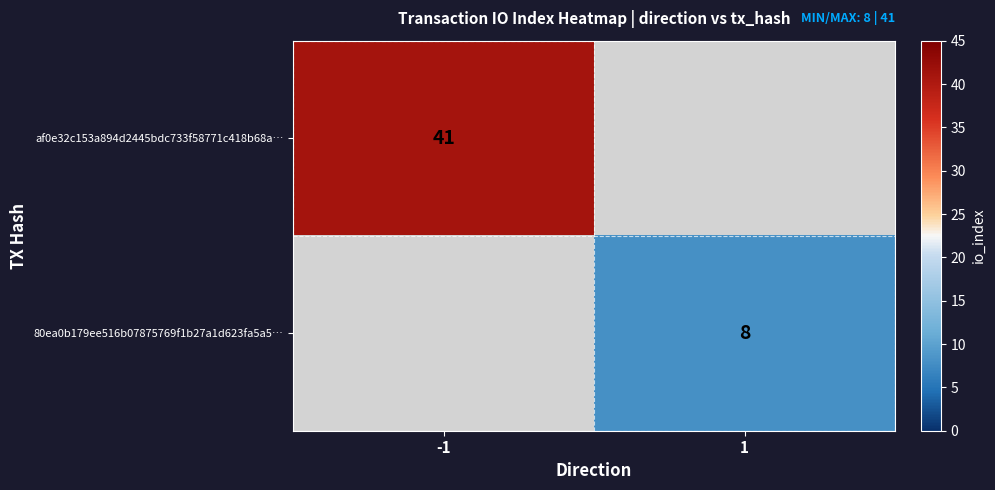

The af0e32c153a894d2445bdc733f58771c418b68a… series shows 41 at -1. True or false?

True